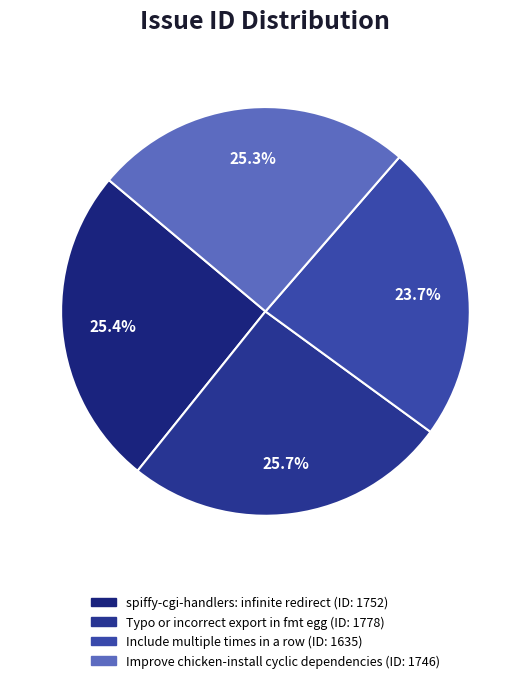

How many segments does this pie chart have?

4